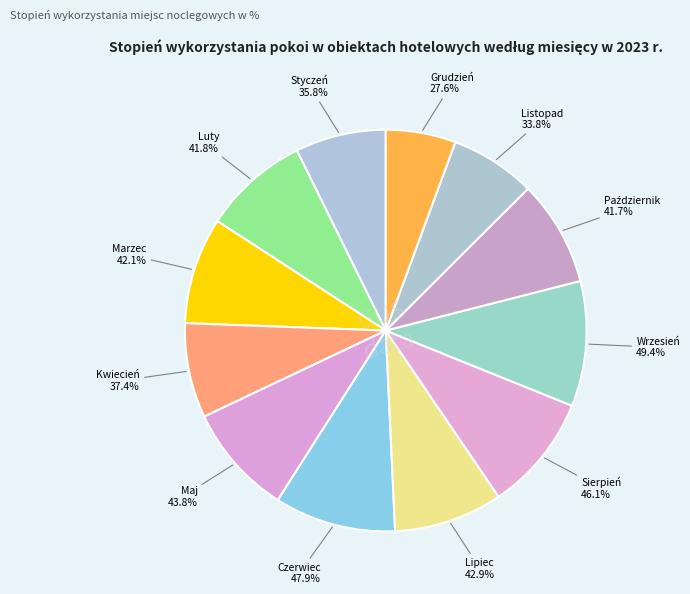

Is Lipiec the majority of the pie?

No